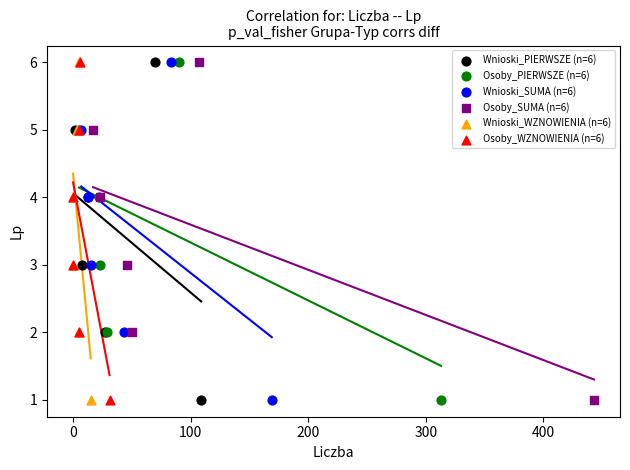

What are all the series names shown in the legend?

Wnioski_PIERWSZE (n=6), Osoby_PIERWSZE (n=6), Wnioski_SUMA (n=6), Osoby_SUMA (n=6), Wnioski_WZNOWIENIA (n=6), Osoby_WZNOWIENIA (n=6)